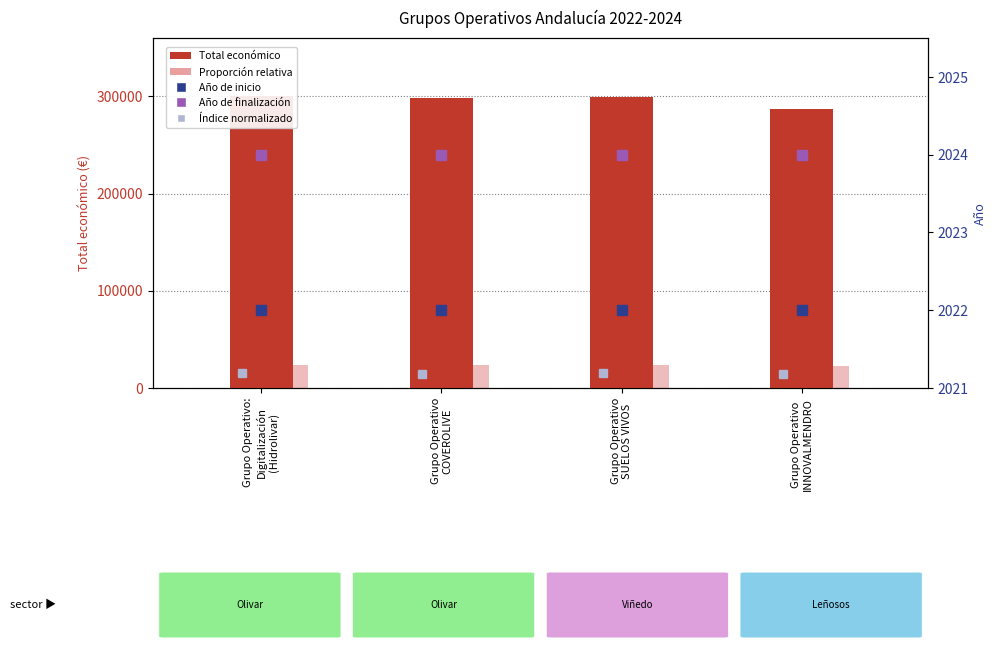

What is the sum of all Año de inicio values?

8088.0